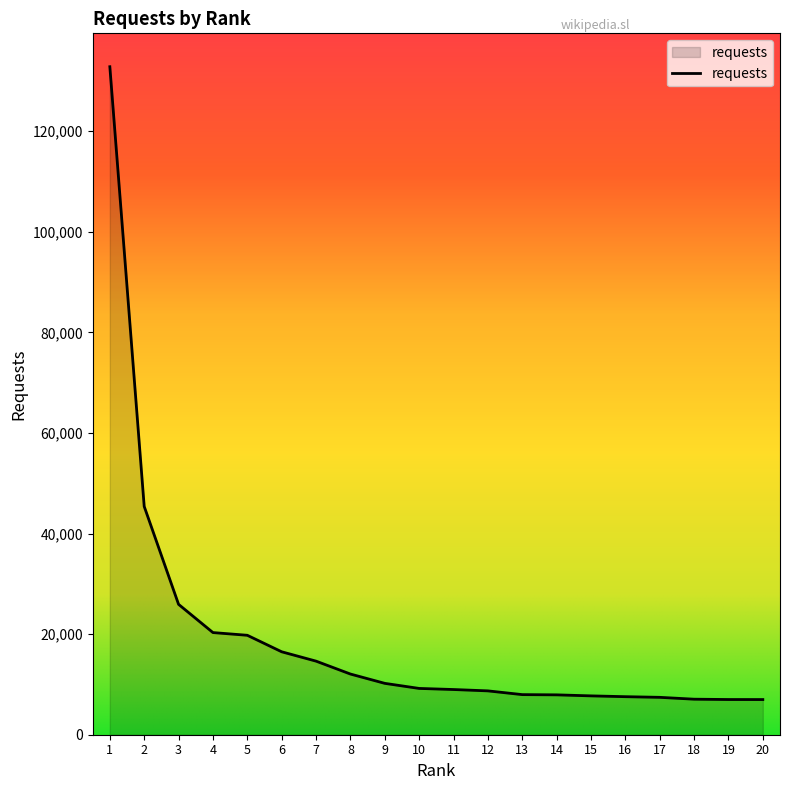

What is the ratio of the value at 9 to the value at 11?

1.1